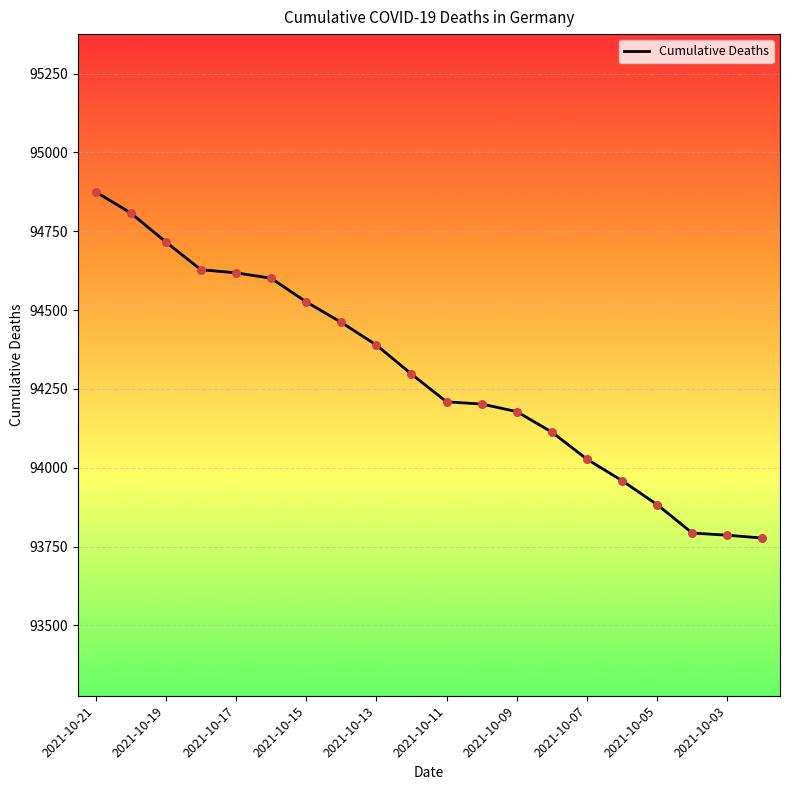

What is the difference between the maximum and minimum values?

1098